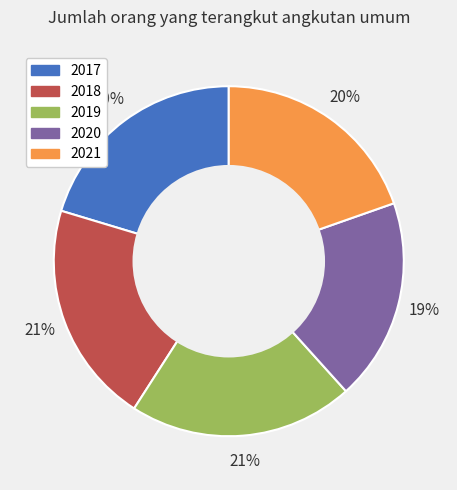

To the nearest percent, what is the difference between the 2018 and 2020 slice percentages?

2%